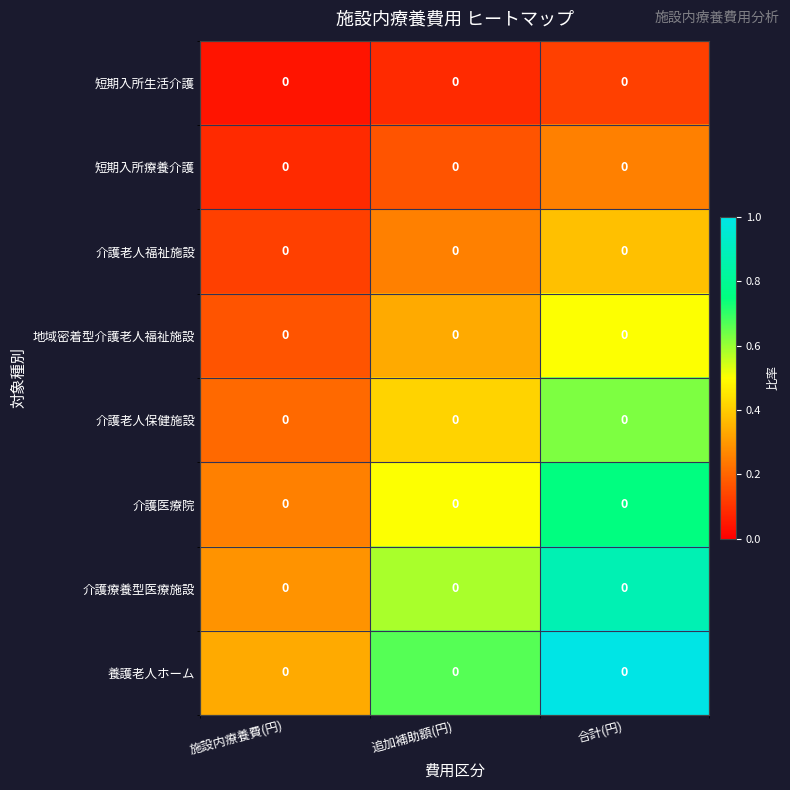

Between 施設内療養費(円) and 合計(円), which series saw the biggest shift?

養護老人ホーム